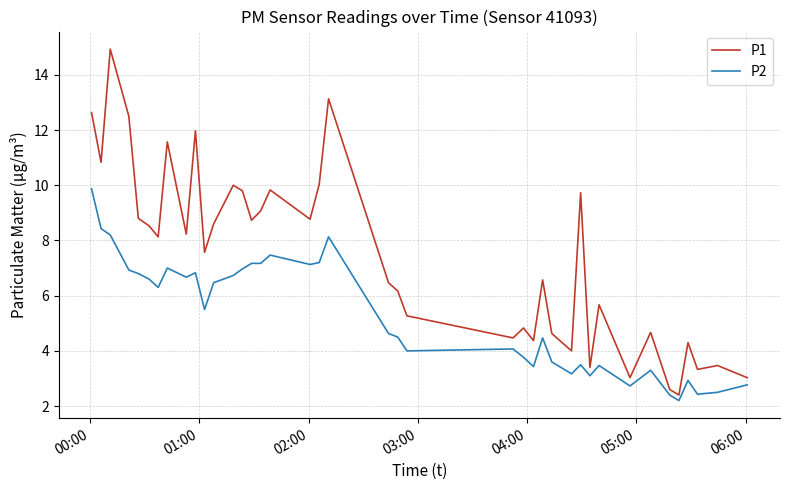

Rank the series by their average value, from lowest to highest.

P2, P1